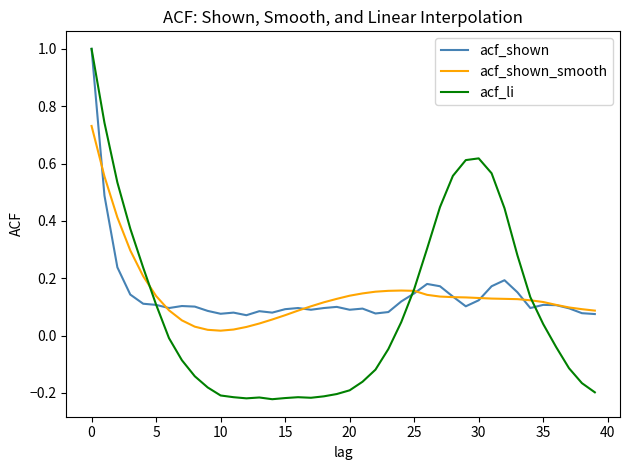

What are all the series names shown in the legend?

acf_shown, acf_shown_smooth, acf_li